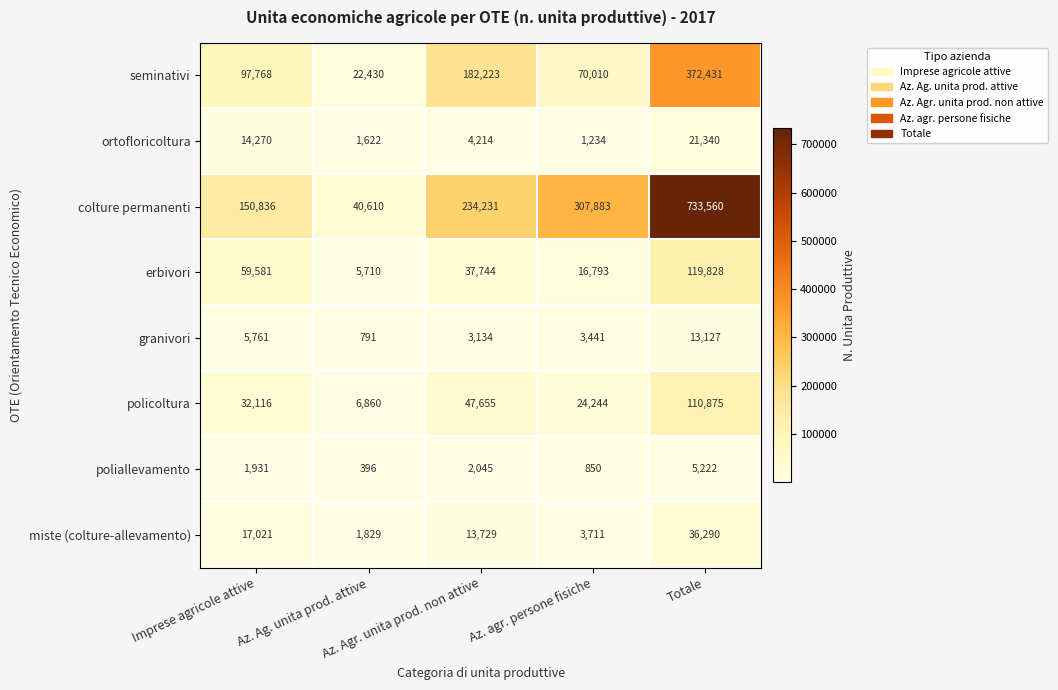

At which category is the sum across all series the highest?

Totale